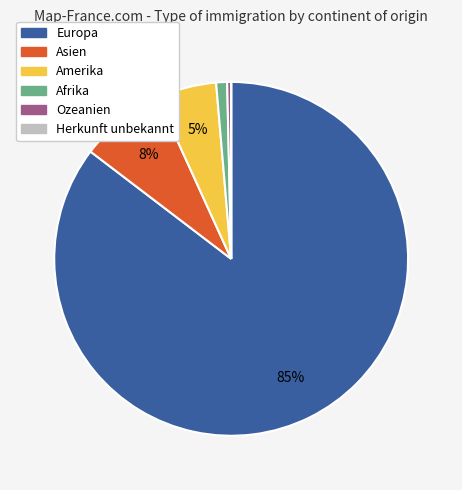

To the nearest percent, what percentage of the pie is Amerika?

5%